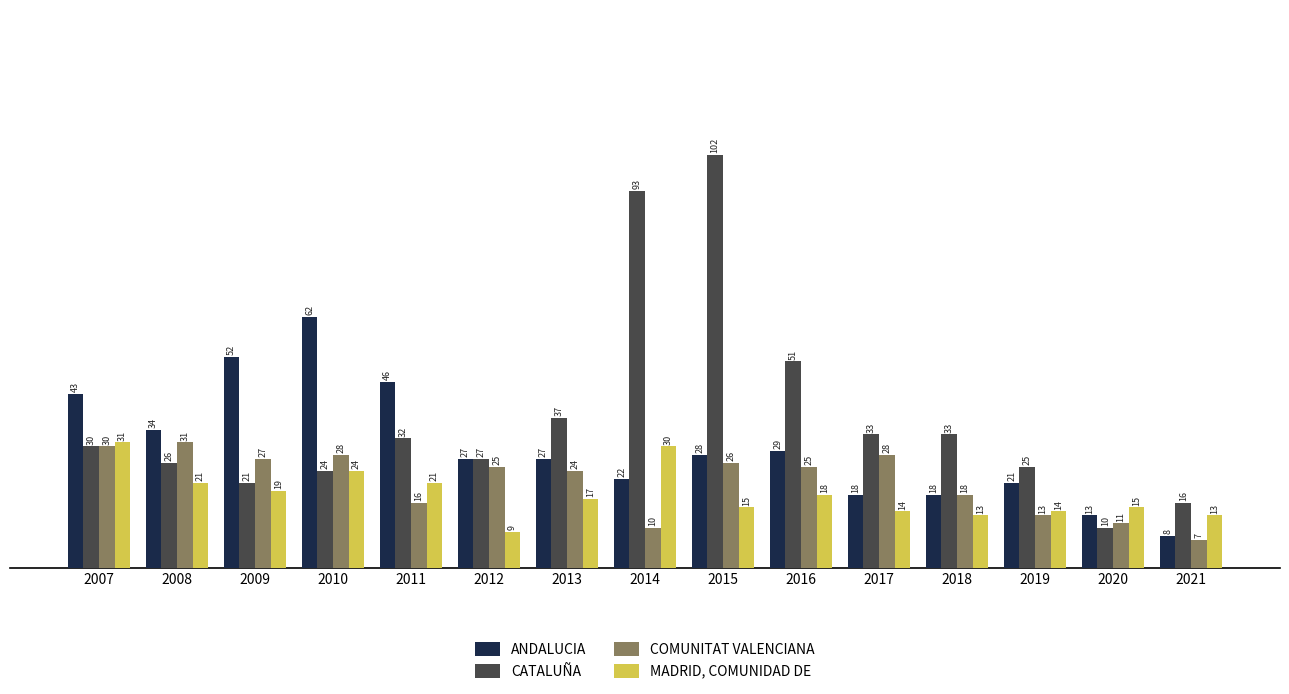

Does the chart contain any negative values?

No